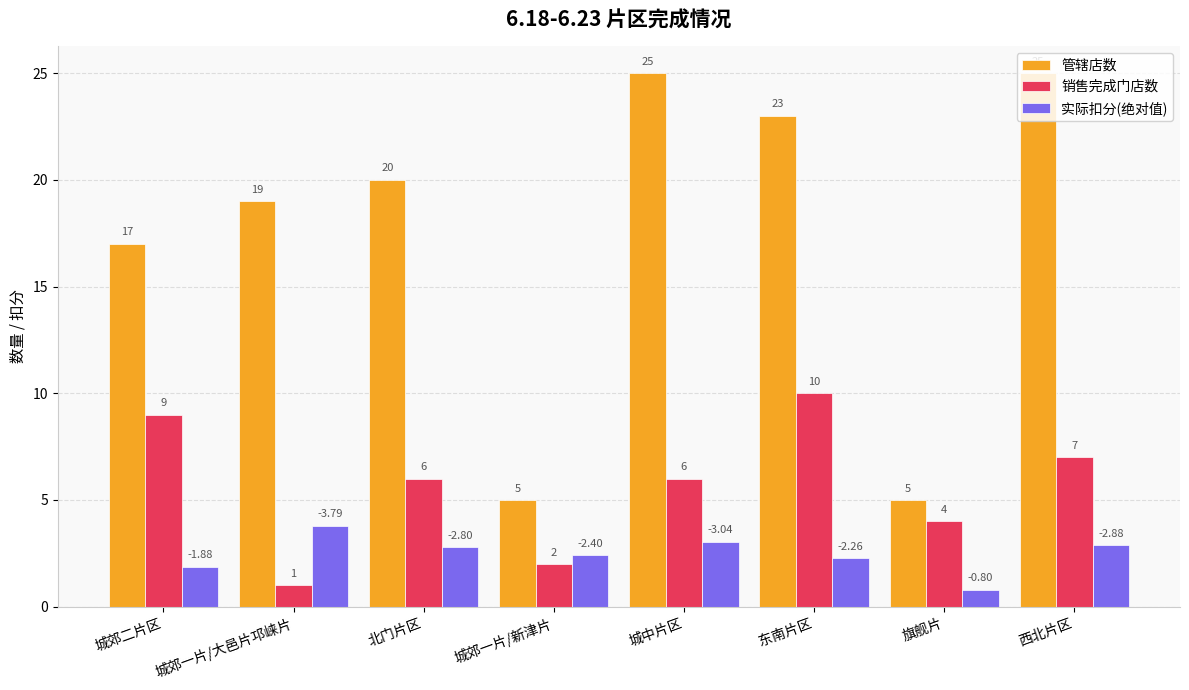

At which label is 实际扣分(绝对值) closest to 2?

城郊二片区